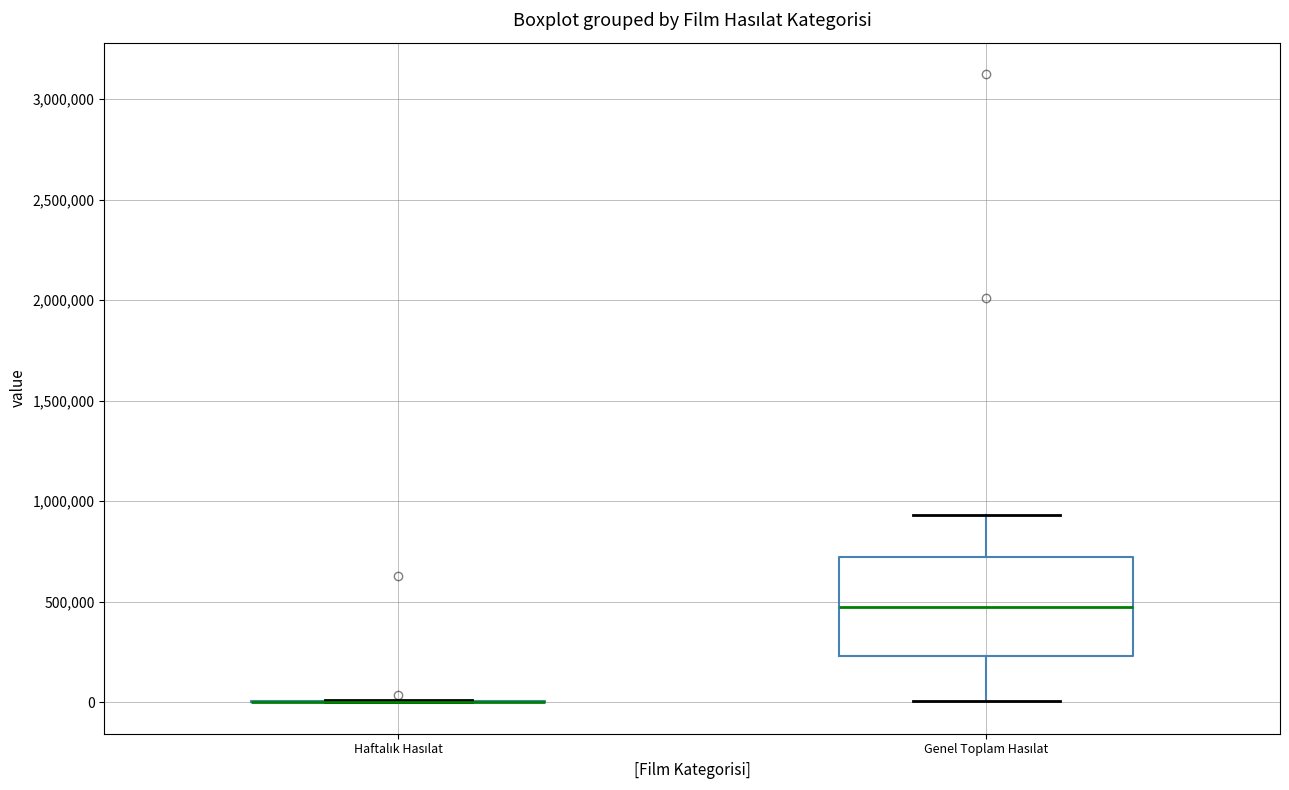

Reading left to right, read every box against the y-axis: the position of its median line, the range the box covers, and the ends of its whiskers. The values are not printed on the chart, so give them approximately, as read against the axis.

Haftalık Hasılat: box collapsed to a line at 0, whiskers 0 to 0
Genel Toplam Hasılat: median 500000, box 250000 to 700000, whiskers 0 to 950000